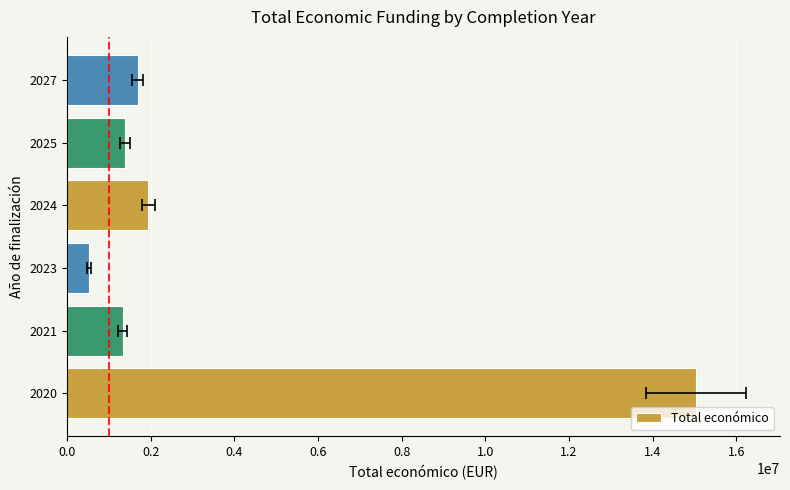

What is the difference between the values at 2021 and 2023?

810345